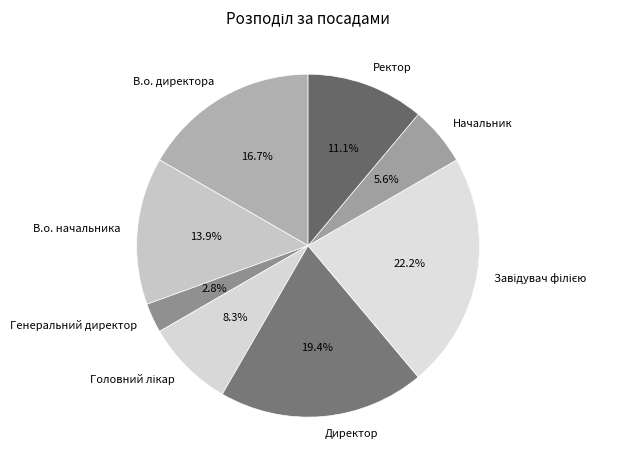

True or false: Директор accounts for 19% of the total.

True